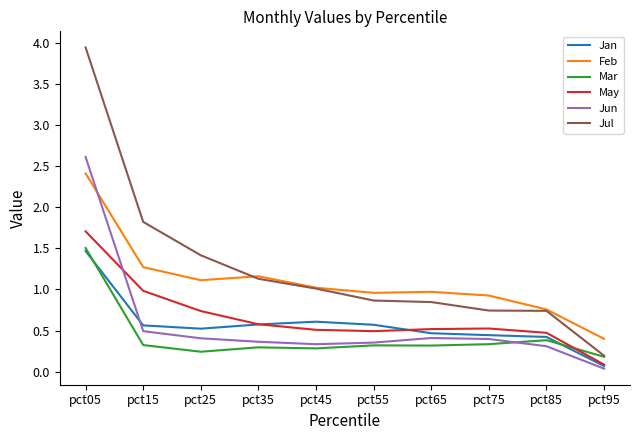

At which category does the chart reach its peak across all series?

pct05